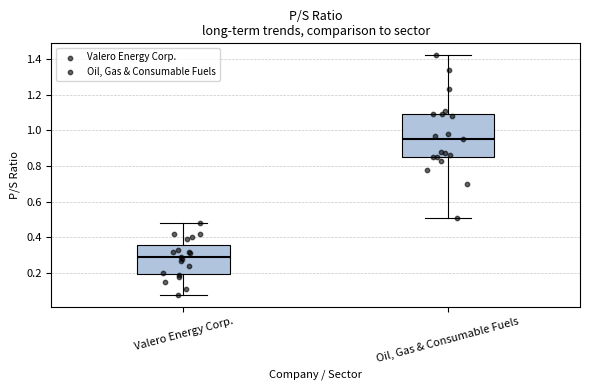

Comparing the boxes themselves (not the whiskers), which one is the tallest?

Oil, Gas & Consumable Fuels